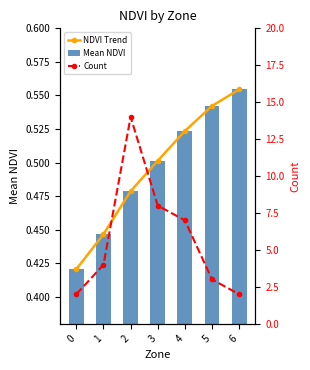

What is the total value across all series at 6?

3.1